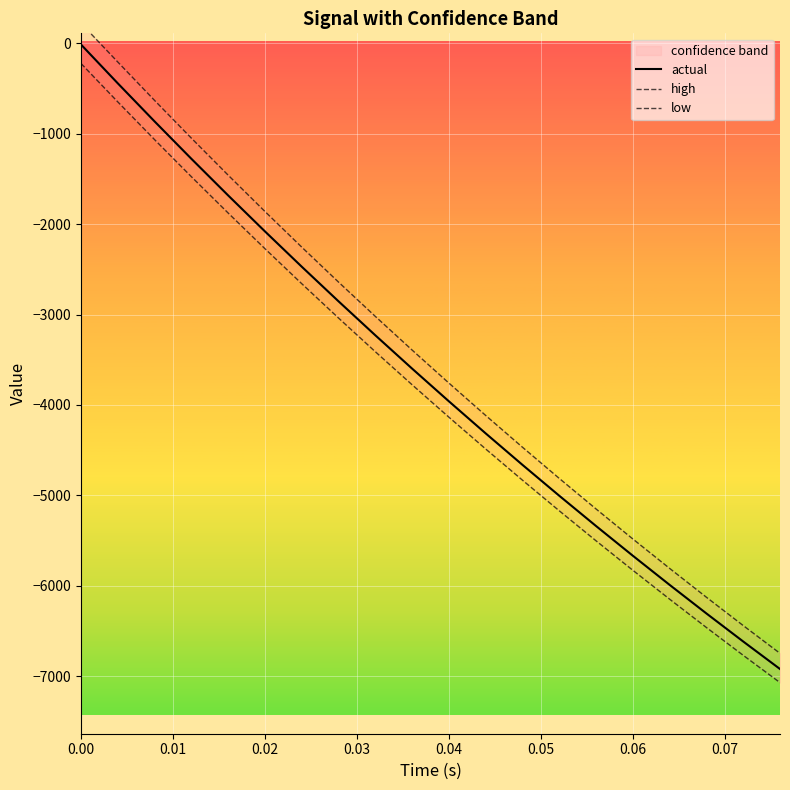

The value of high at 14 is -2678.7. True or false?

False